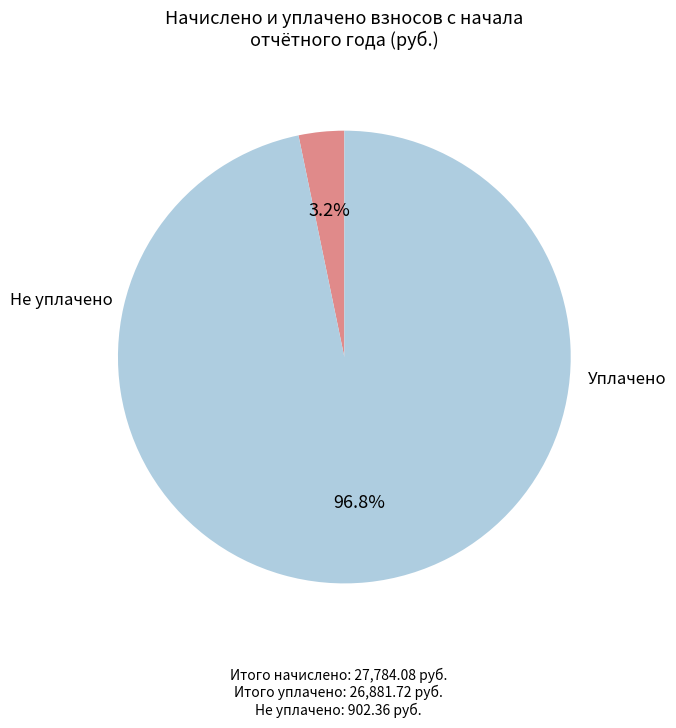

Is there any slice that represents more than half of the pie?

Yes